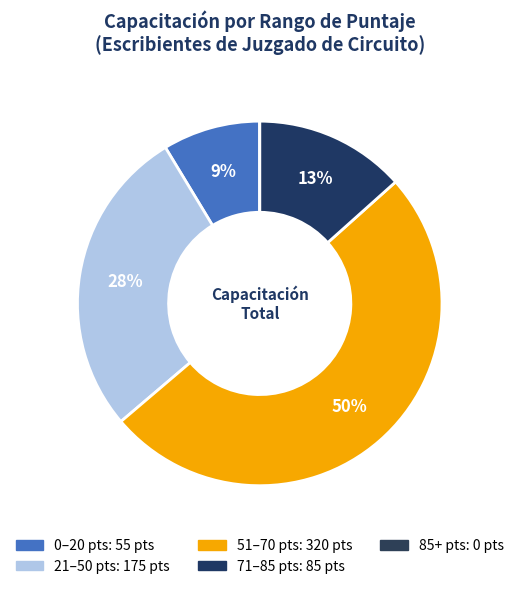

Is there any slice that represents more than half of the pie?

No